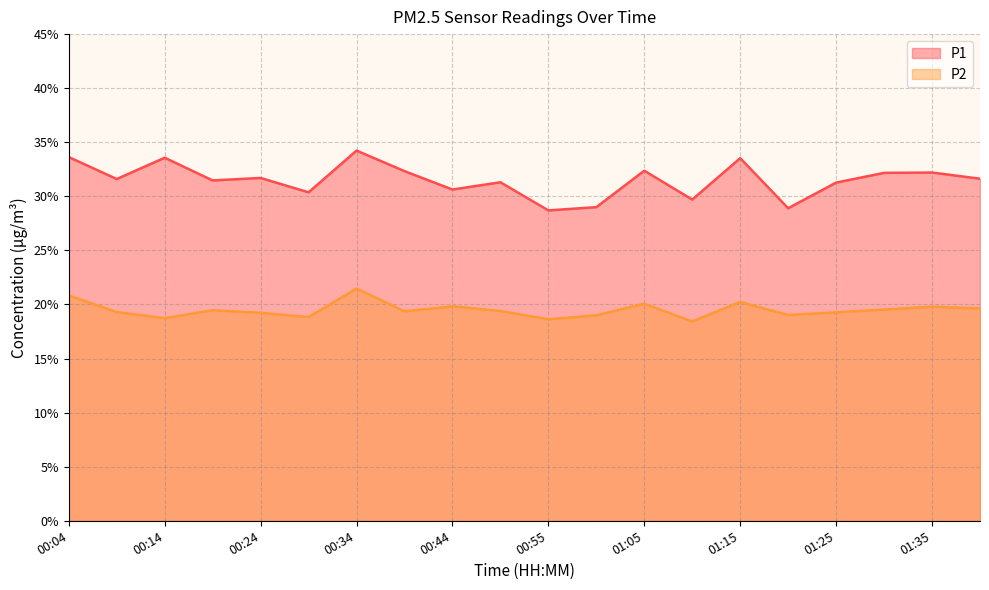

True or false: P1 and P2 intersect in this chart.

False